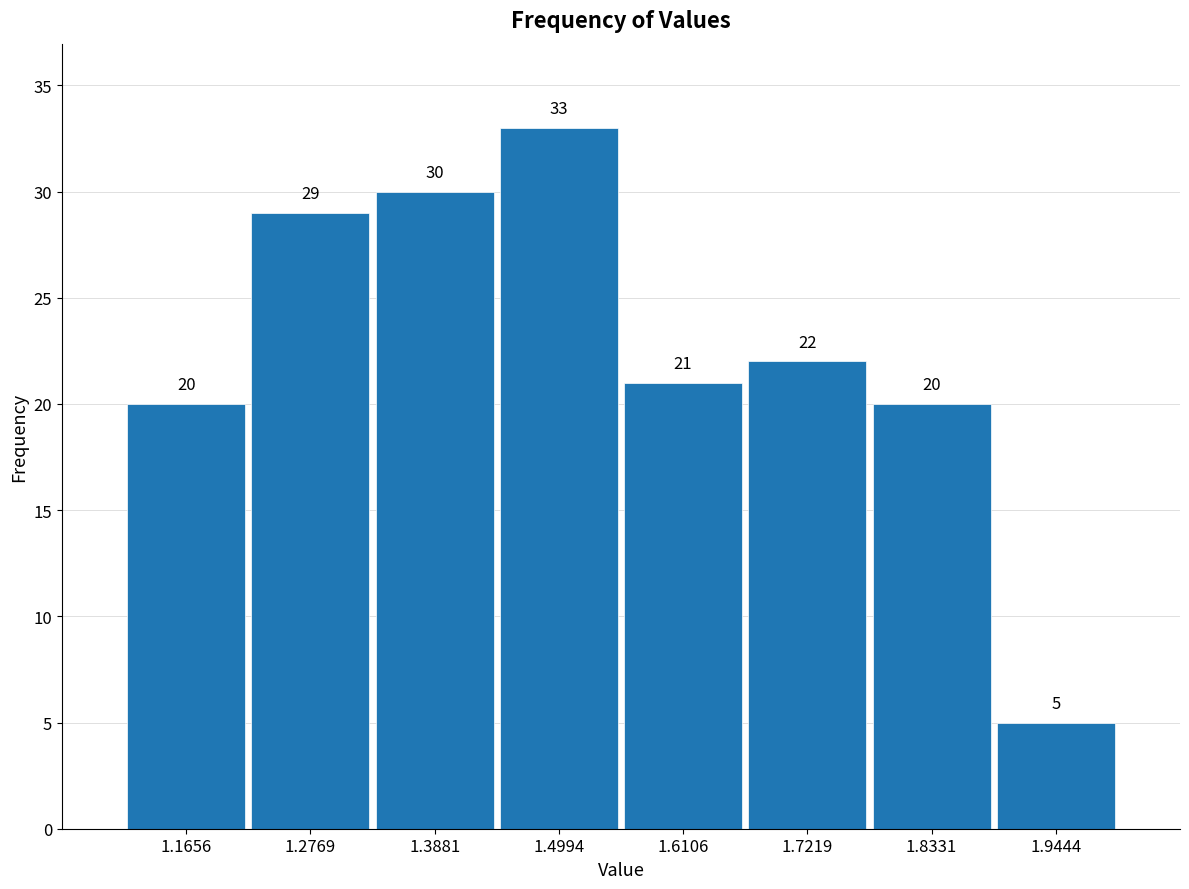

Over which range of the x-axis is the bar tallest?

1.44 to 1.56